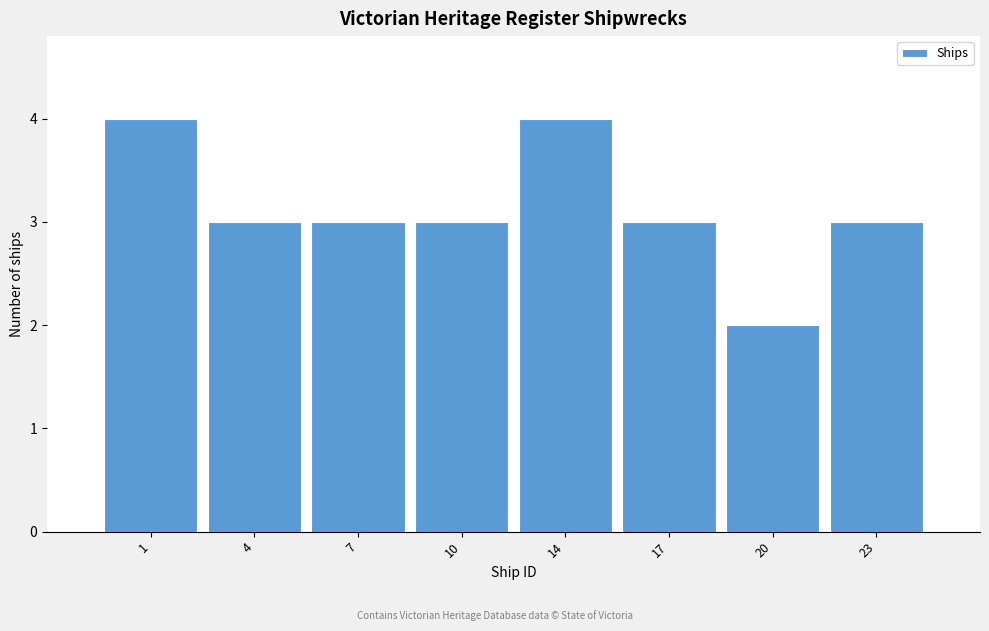

Reading left to right, list all the values displayed in this chart.

4	3	3	3	4	3	2	3